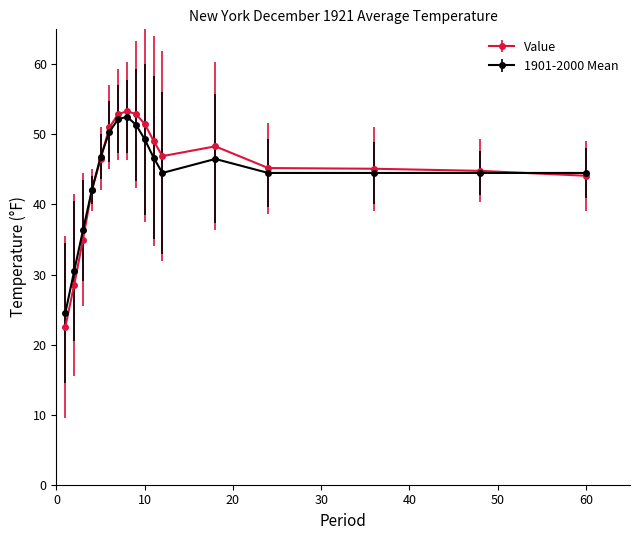

What is the maximum value for 1901-2000 Mean?

52.5